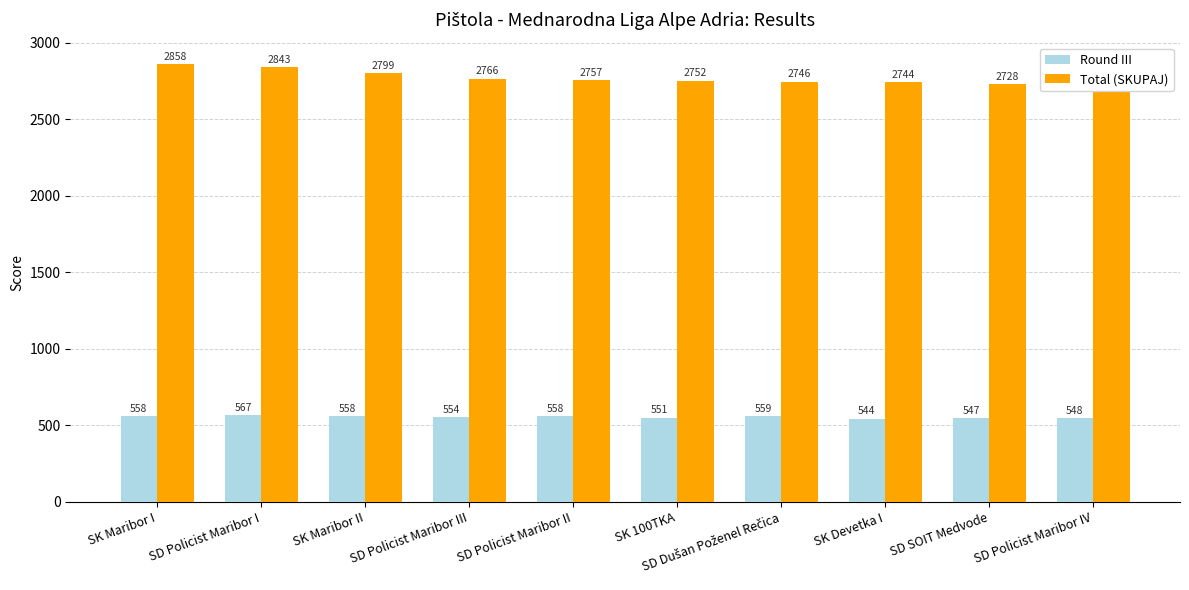

Between SD Policist Maribor I and SK Devetka I, which is larger?

SD Policist Maribor I